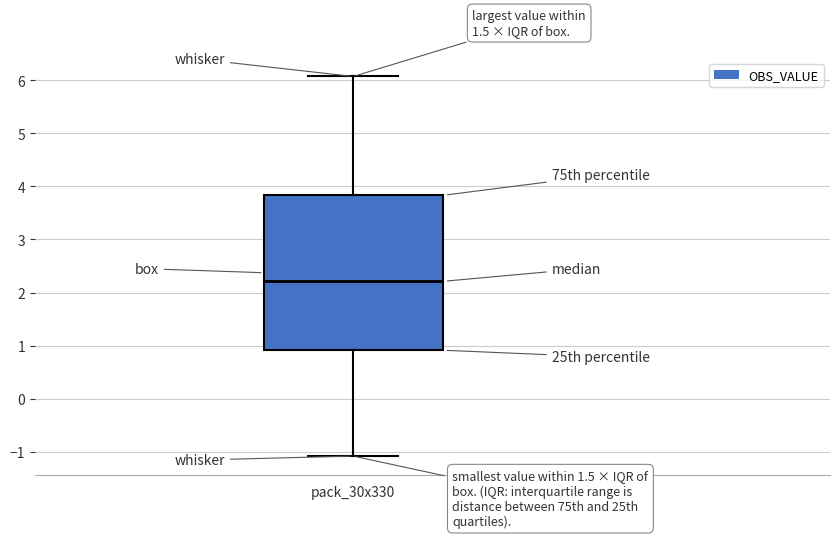

Where is the upper edge of the box for pack_30x330 on the y-axis? The values are not printed on the chart, so give them approximately, as read against the axis.

3.8